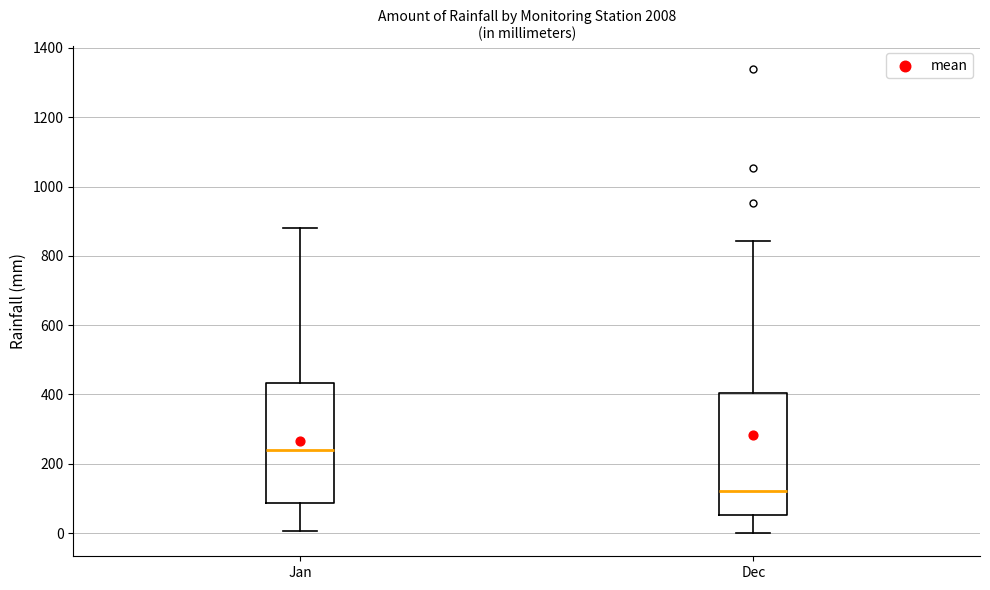

Reading left to right, transcribe this box plot: for each box, give where its median line is, the range the box spans, and where its two whiskers end, as read against the y-axis. The values are not printed on the chart, so give them approximately, as read against the axis.

Jan: median 240, box 80 to 440, whiskers 0 to 880
Dec: median 120, box 60 to 400, whiskers 0 to 840